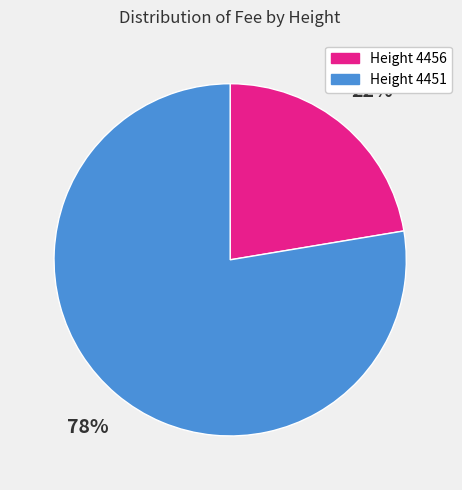

To the nearest percent, what is the average slice percentage?

50%